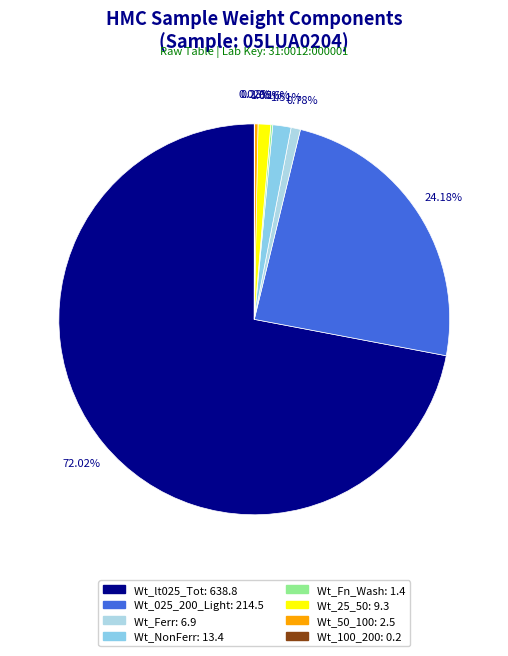

How many slices are in this pie chart?

8